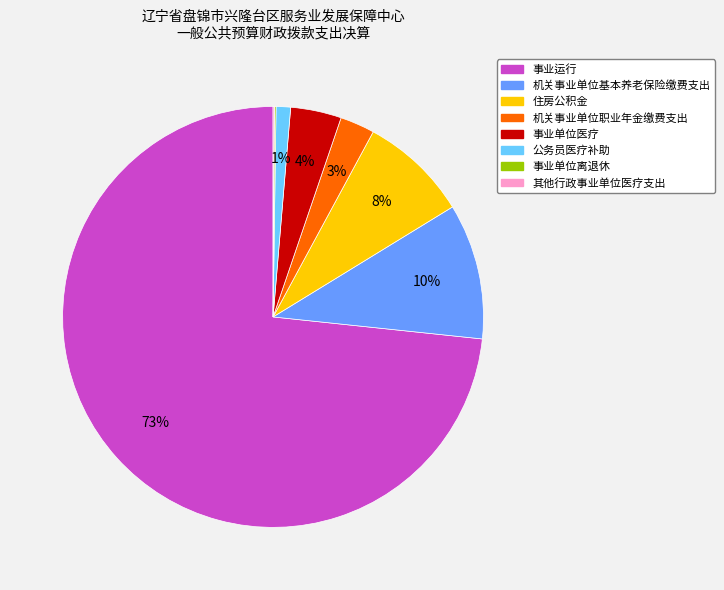

Which category has the biggest portion of the pie?

事业运行